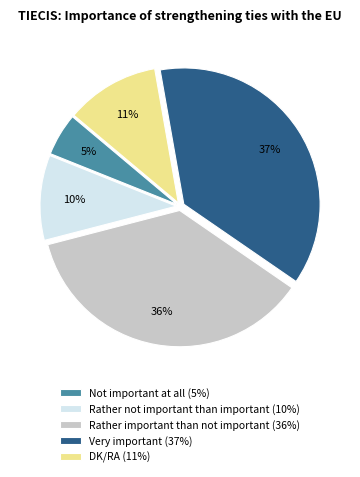

To the nearest percent, what is the difference between the largest and smallest slice percentages?

32%